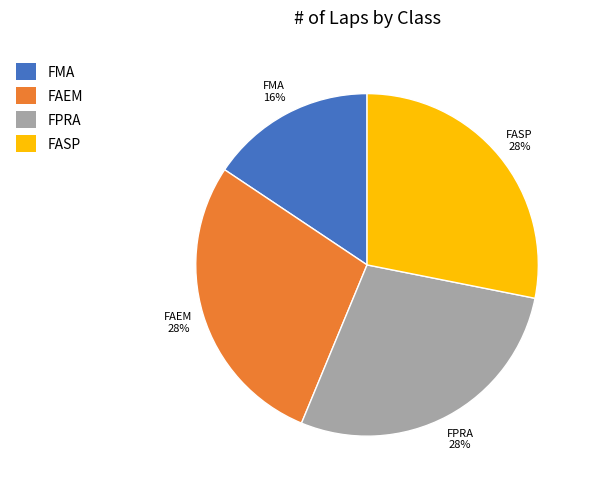

How many segments does this pie chart have?

4